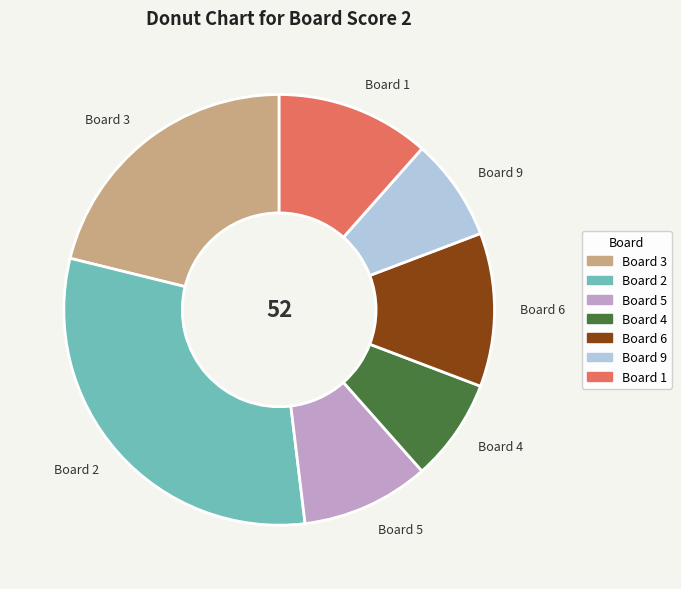

What is the largest slice in the pie chart?

Board 2